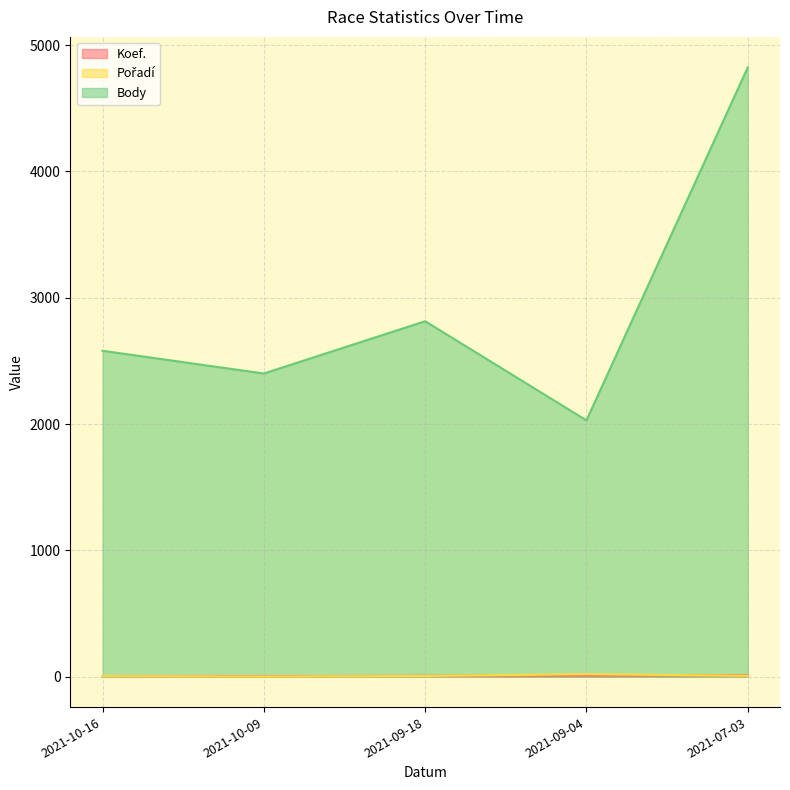

The value of Body at 2021-10-09 is 1647. True or false?

False